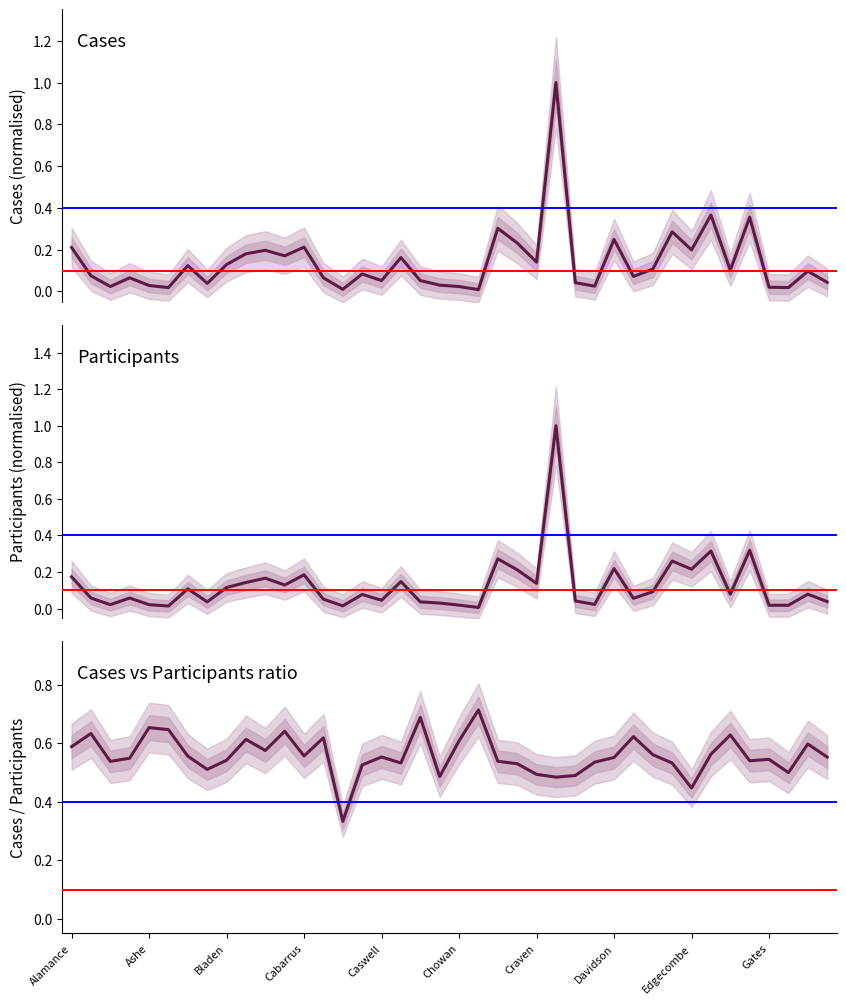

What is the spread (max minus min) of values at Edgecombe?

0.2